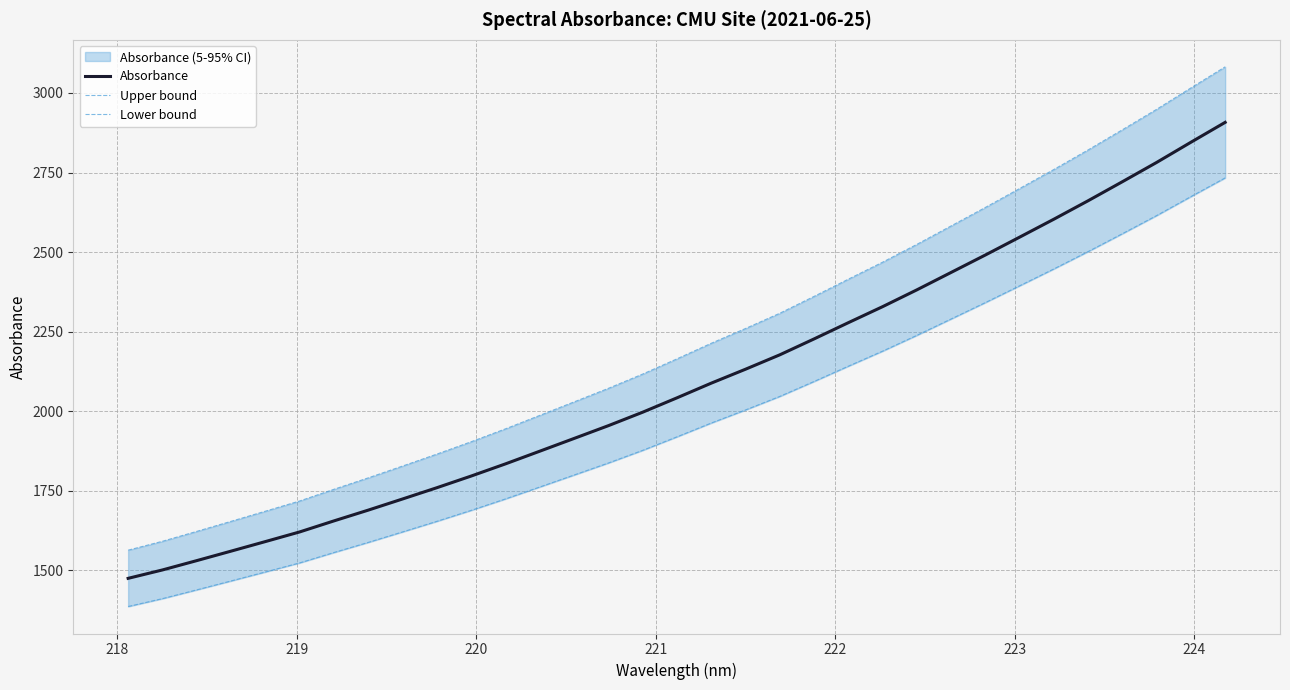

Which series has the widest spread of values?

Upper bound